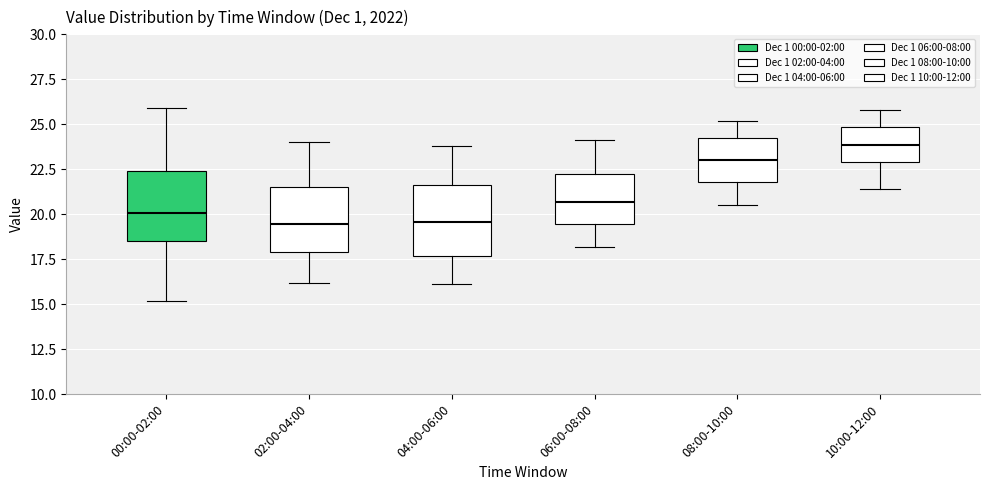

Where does the median line of the box for 08:00-10:00 sit on the y-axis? The values are not printed on the chart, so give them approximately, as read against the axis.

23.0